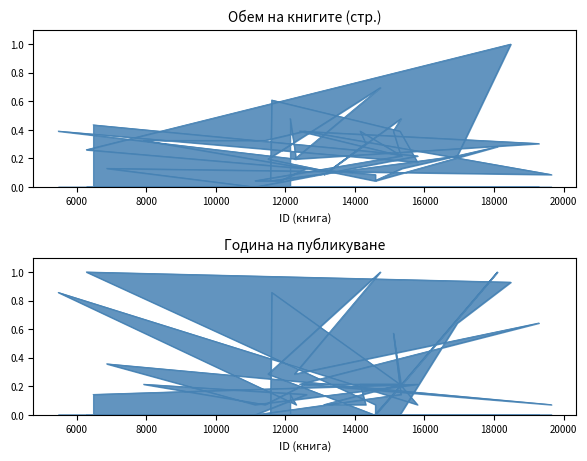

At which label is pageCount closest to 0?

11130